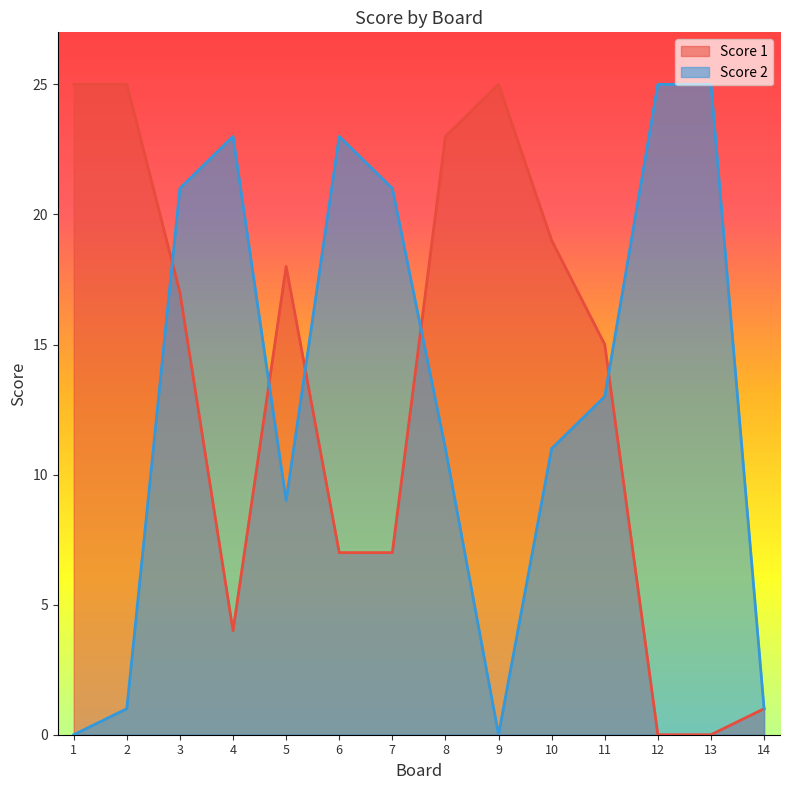

What is the total value across all series at 9?

25